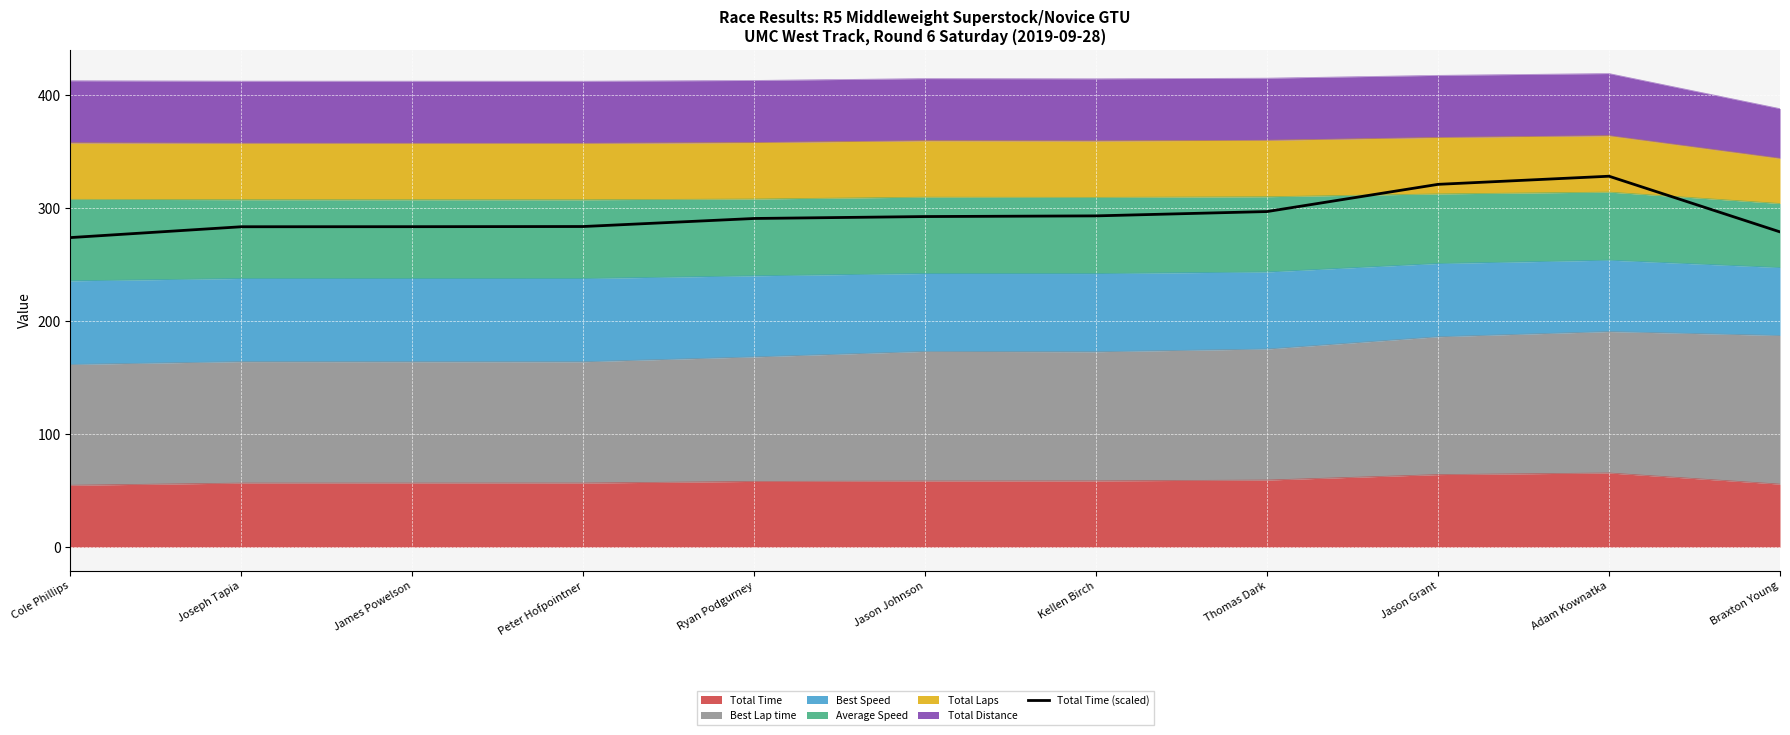

What is the maximum value shown in the chart?

328.5